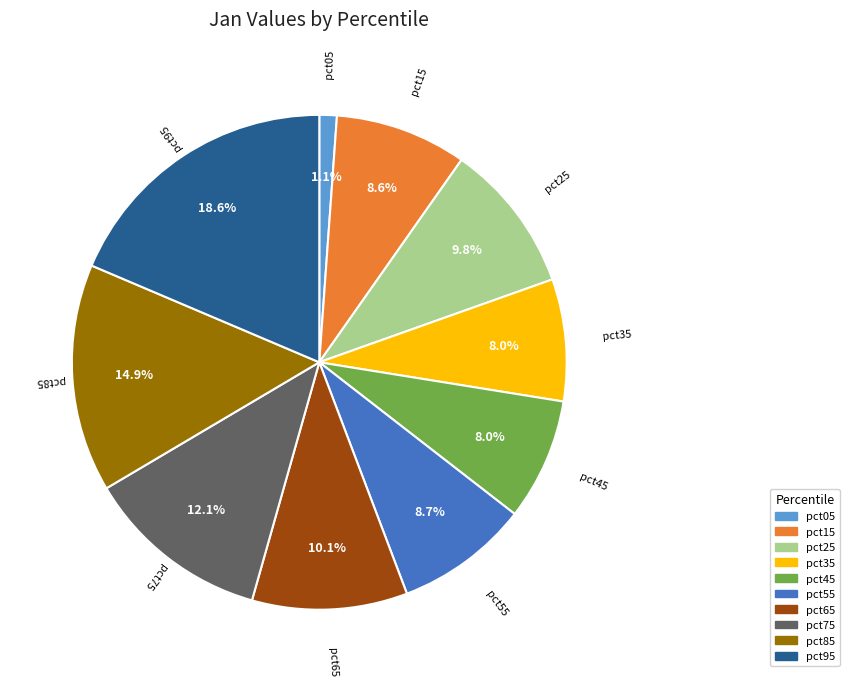

Which category has the smallest portion of the pie?

pct05